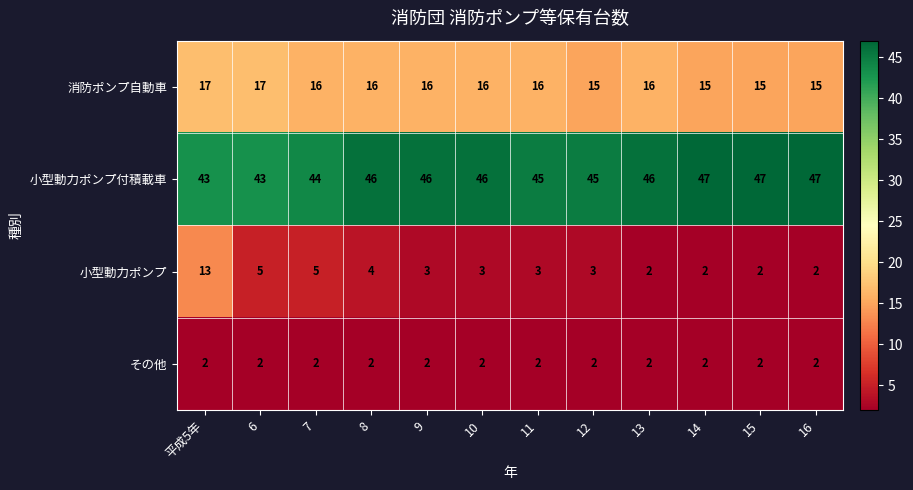

What is the sum of the 小型動力ポンプ付積載車 values at 6 and 11?

88